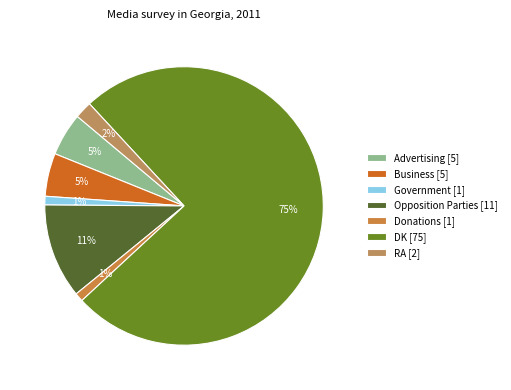

Count the number of slices in the pie.

7